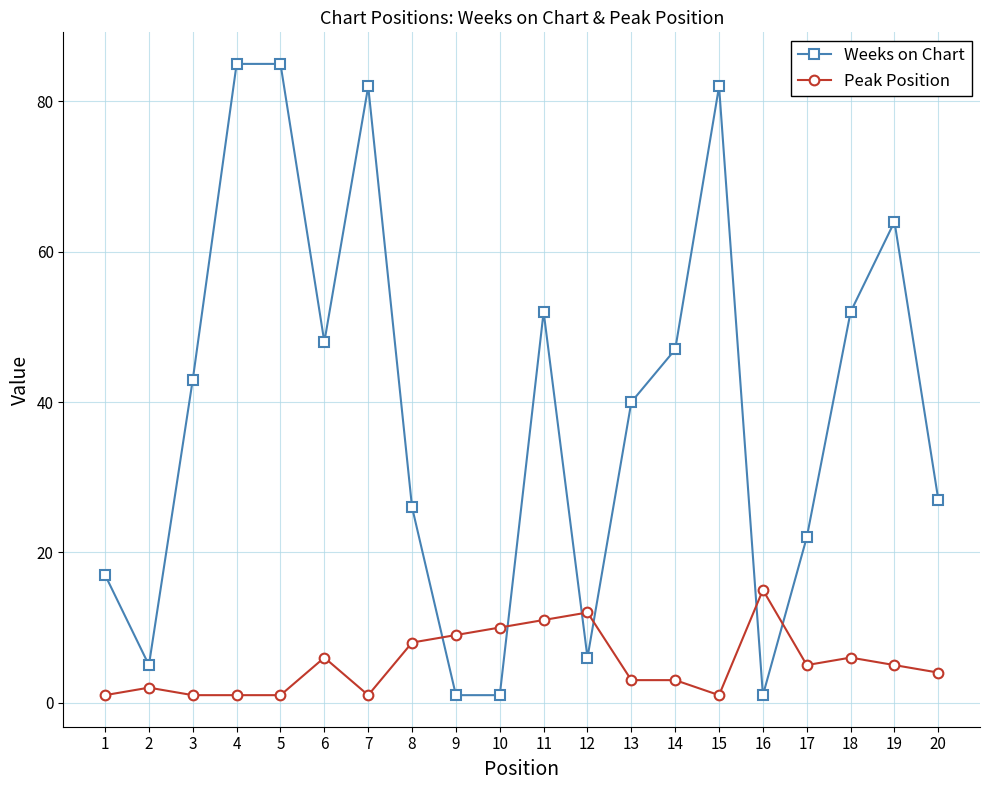

True or false: Peak Position has more than 2 points higher than both neighbors.

True